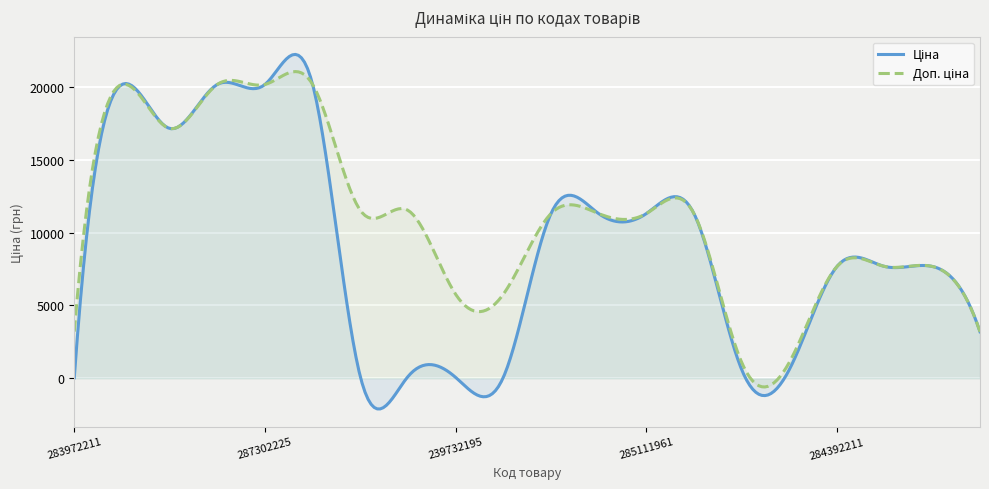

What is the smallest value displayed?

-2107.8